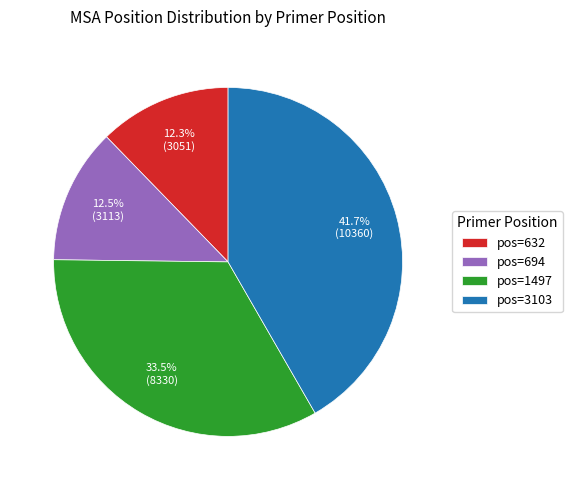

What percentage is NOT represented by pos=632?

87.7%